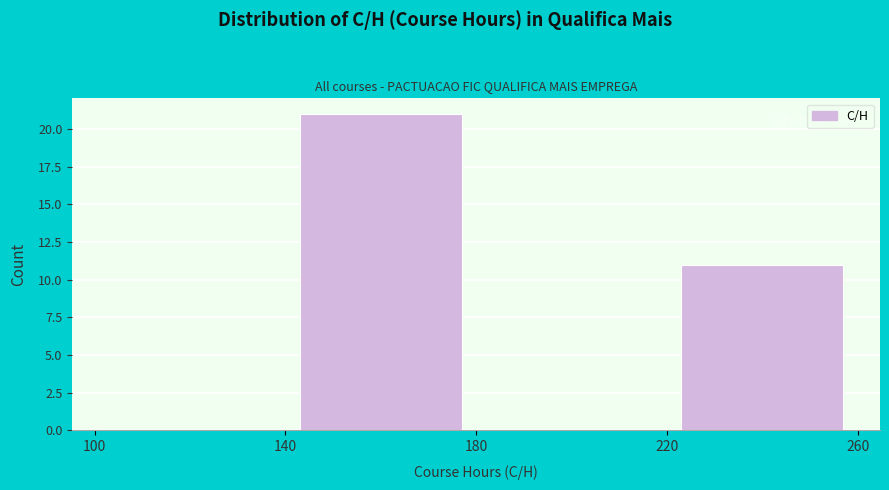

Over which range of the x-axis is the bar tallest?

140 to 180